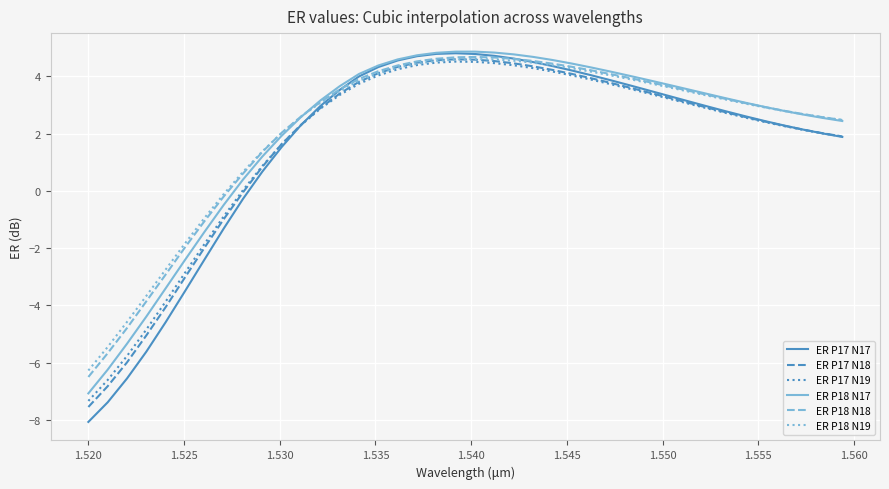

Which series has the widest spread of values?

ER P17 N17